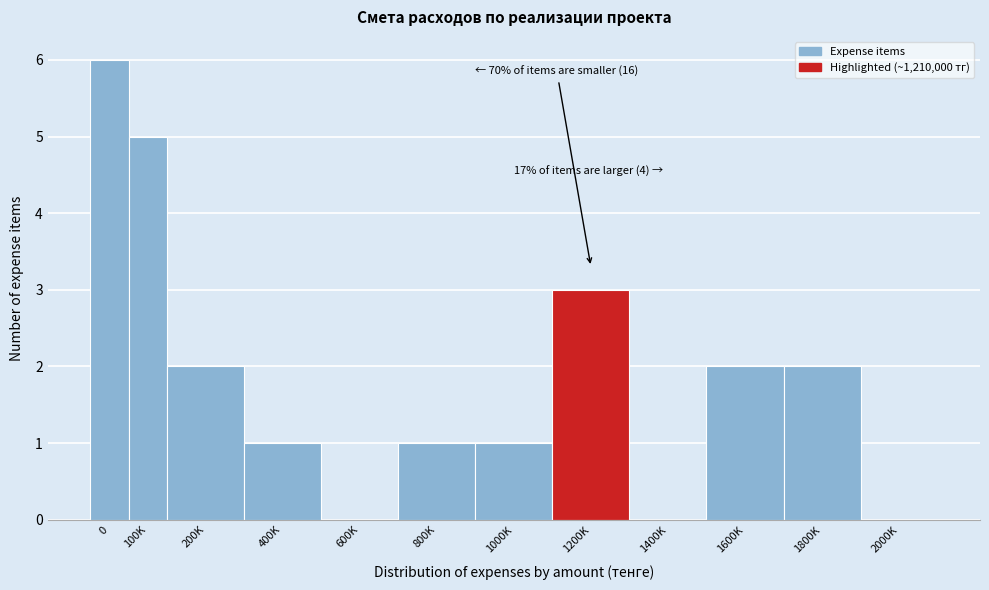

Reading left to right, transcribe all the data shown in this chart.

0=6	100K=5	200K=2	400K=1	600K=0	800K=1	1000K=1	1200K=3	1400K=0	1600K=2	1800K=2	2000K=0